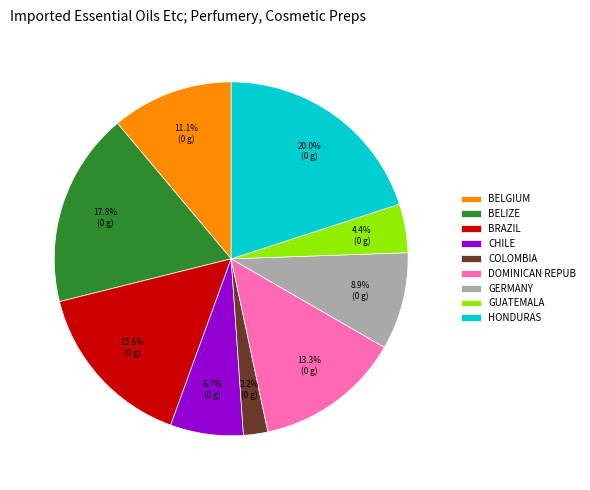

Which category has the biggest portion of the pie?

HONDURAS